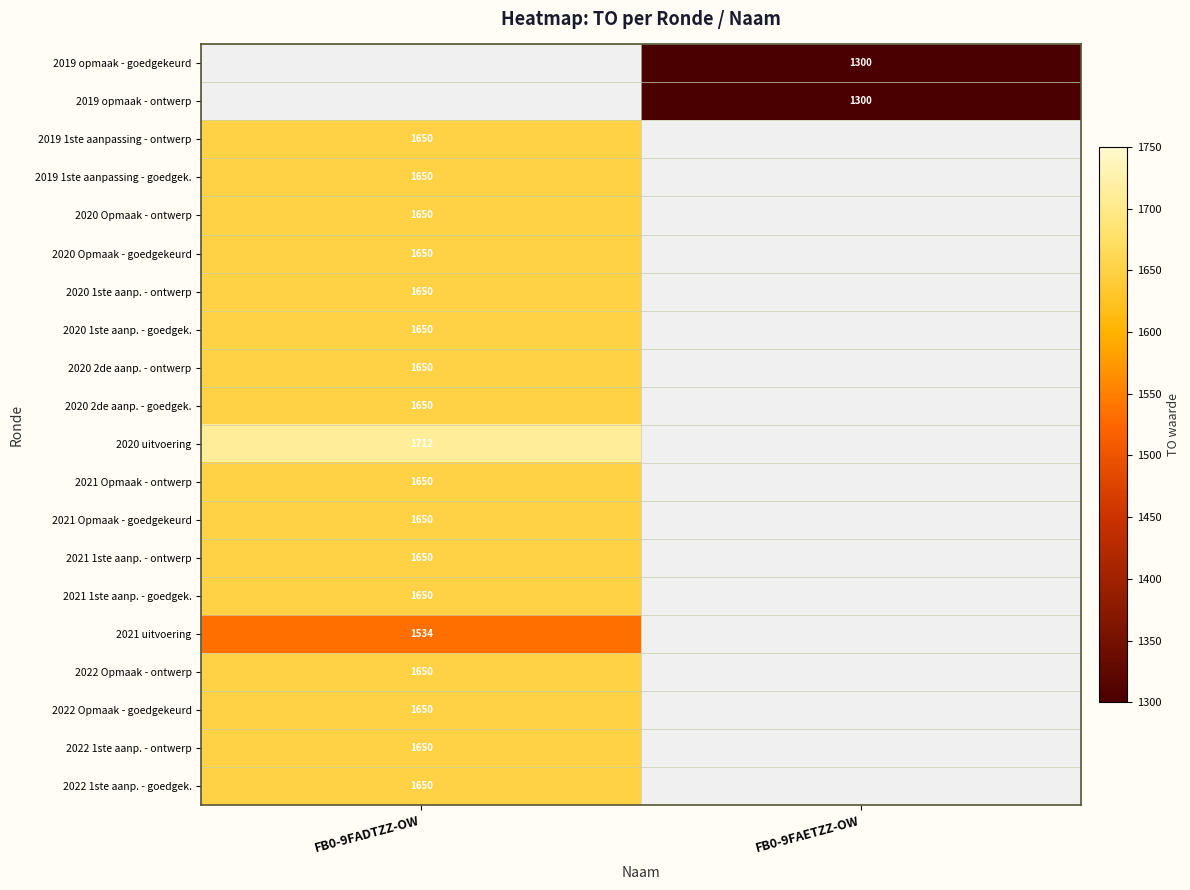

Is it true that 2020 uitvoering equals 606 at FB0-9FADTZZ-OW?

False